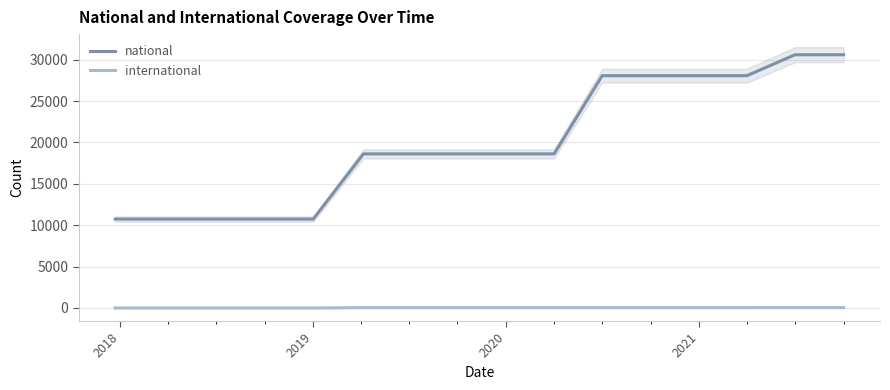

Does the chart have visible grid lines?

Yes